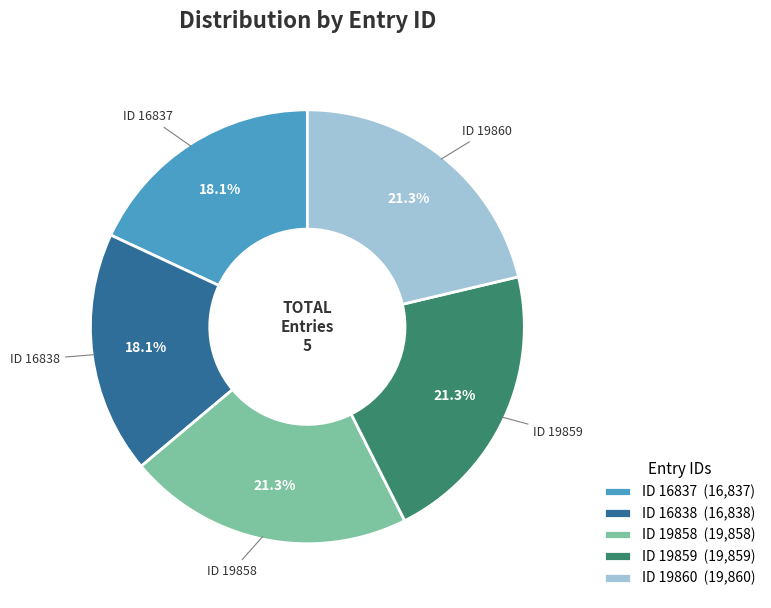

Which has a higher value, ID 16838 (16,838) or ID 19858 (19,858)?

ID 19858 (19,858)